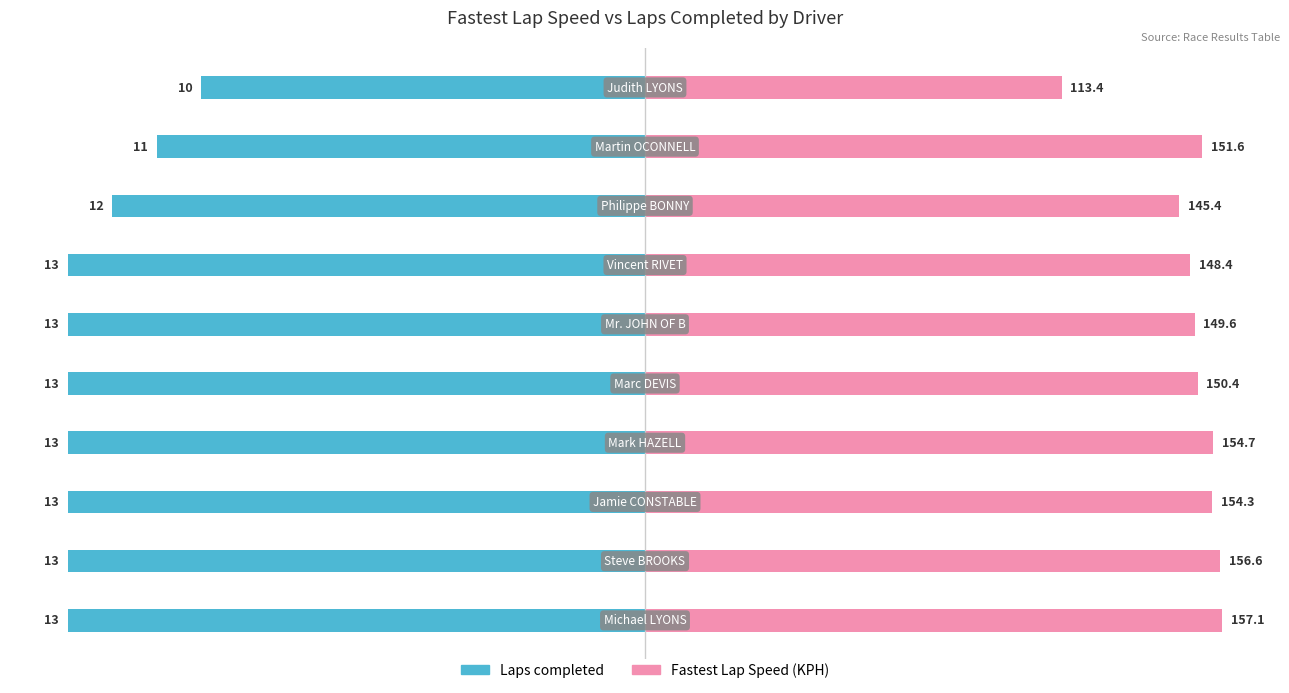

What are all the series names shown in the legend?

Laps completed, Fastest Lap Speed (KPH)